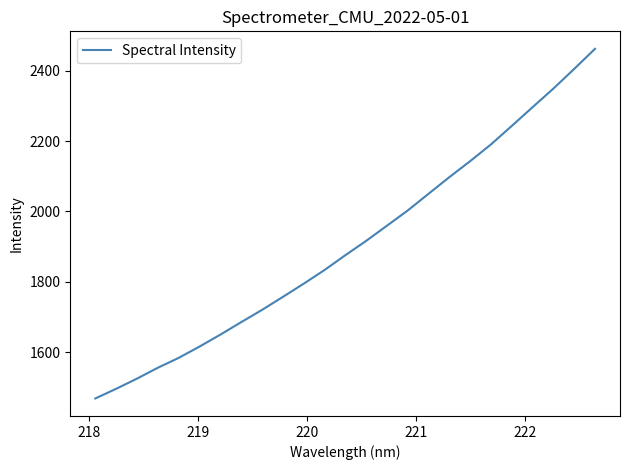

What is the greatest value displayed?

2462.9